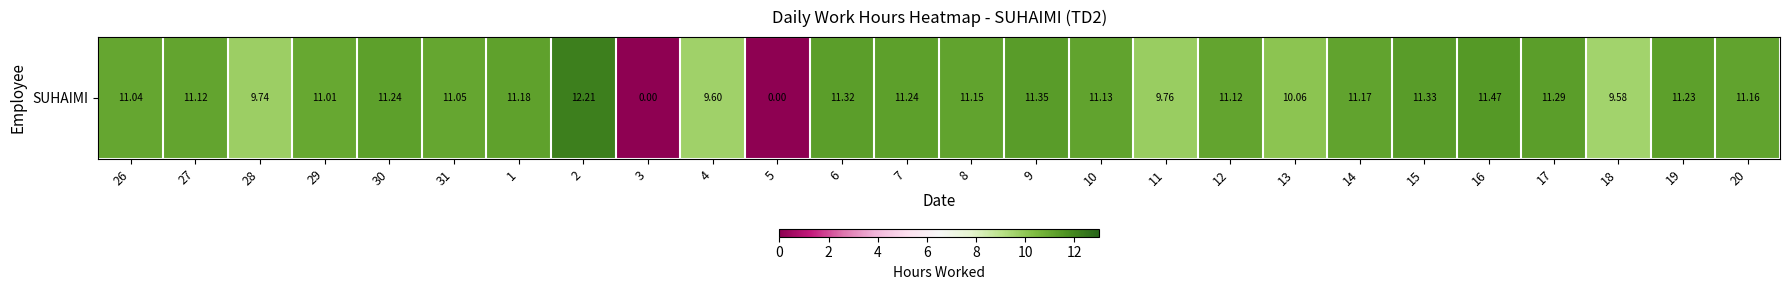

List the labels in order of value, smallest first.

3, 5, 18, 4, 28, 11, 13, 29, 26, 31, 27, 12, 10, 8, 20, 14, 1, 19, 30, 7, 17, 6, 15, 9, 16, 2